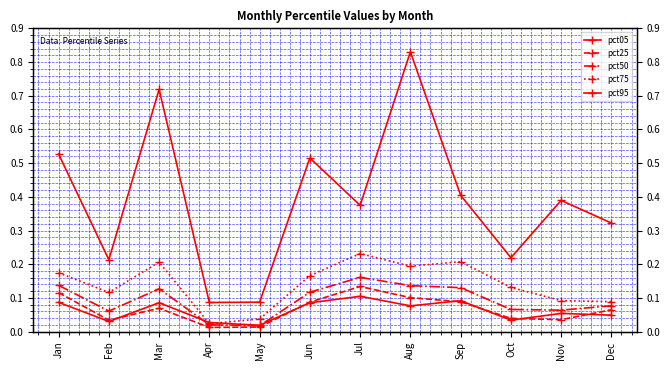

How many pct05 values are between 0 and 1?

12